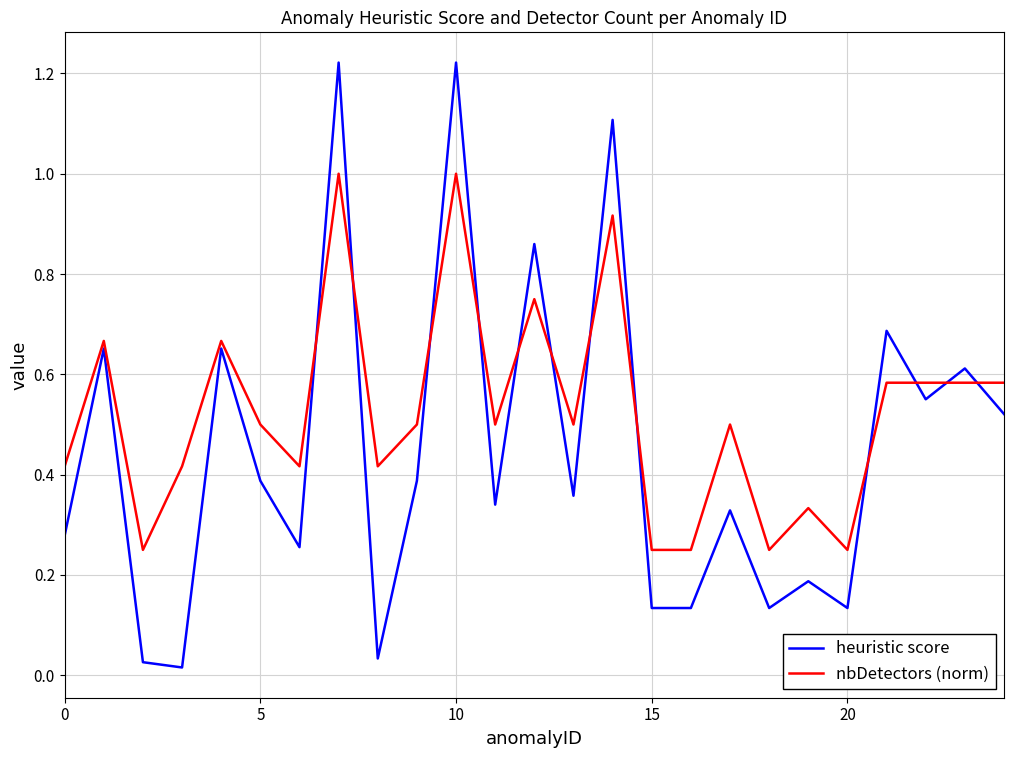

Which series has the largest total across all categories?

nbDetectors (norm)